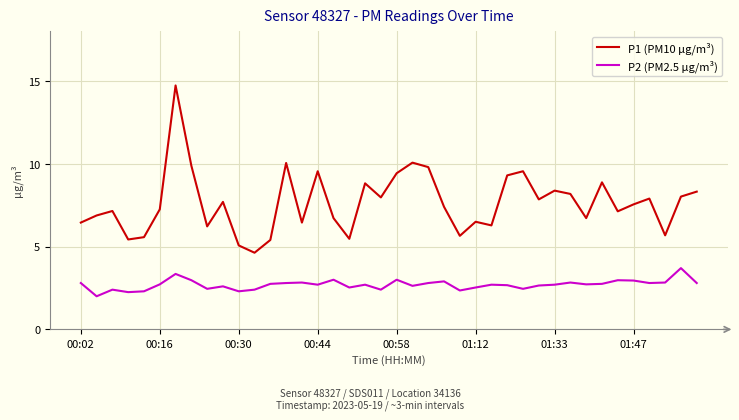

What is the difference between the maximum and minimum values in the P2 (PM2.5 µg/m³) series?

1.7